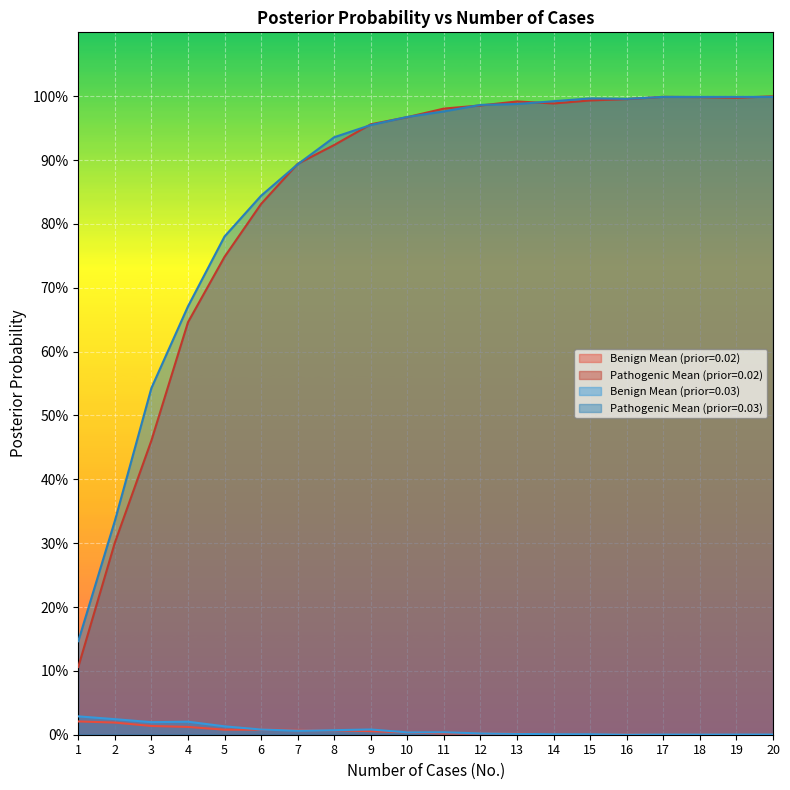

Does the chart display data point markers on the line(s)?

No